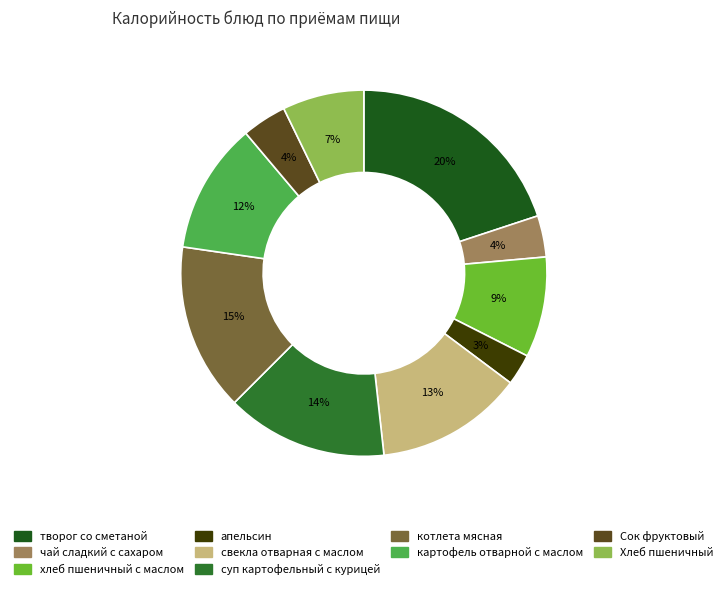

To the nearest percent, what is the difference between the свекла отварная с маслом and апельсин slice percentages?

10%